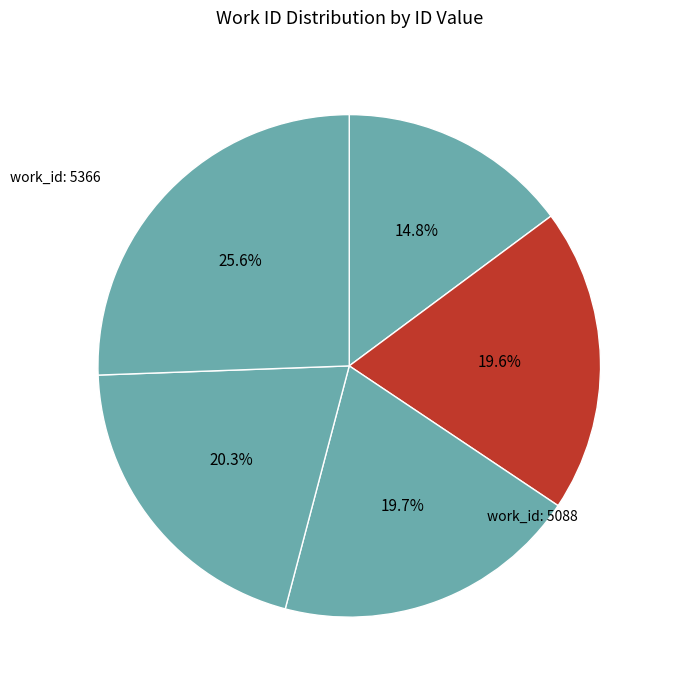

How many segments does this pie chart have?

5